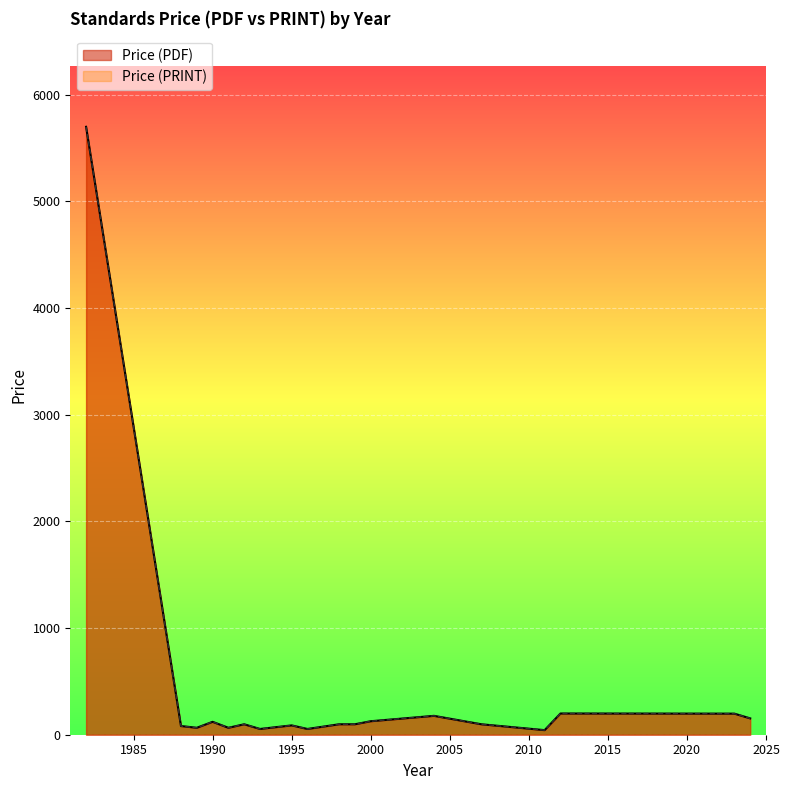

True or false: Price (PDF) and Price (PRINT) cross at least once.

False